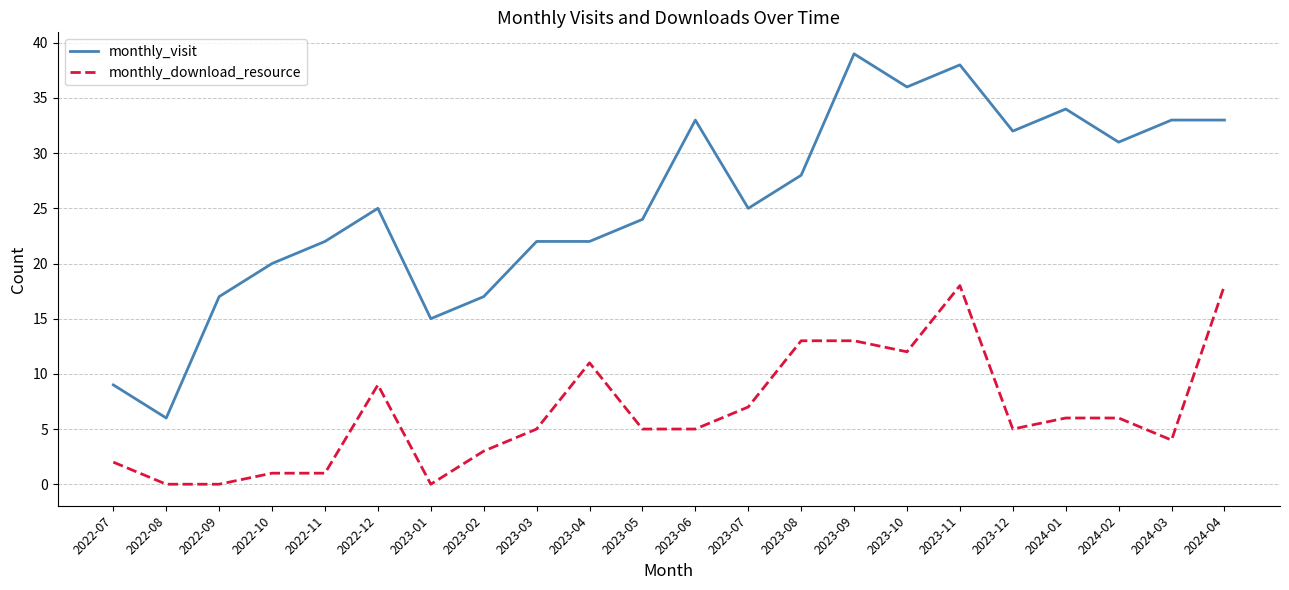

Does the chart have visible grid lines?

Yes